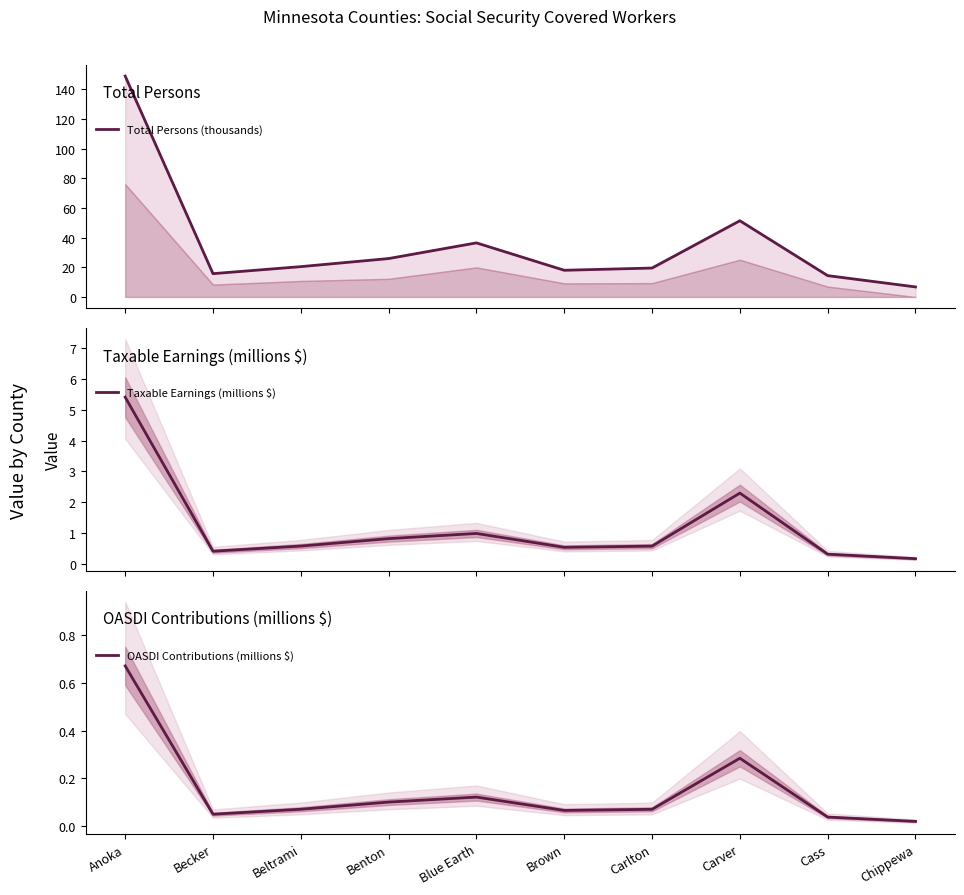

Which category has the lowest value in the Taxable Earnings (millions $) series?

Chippewa